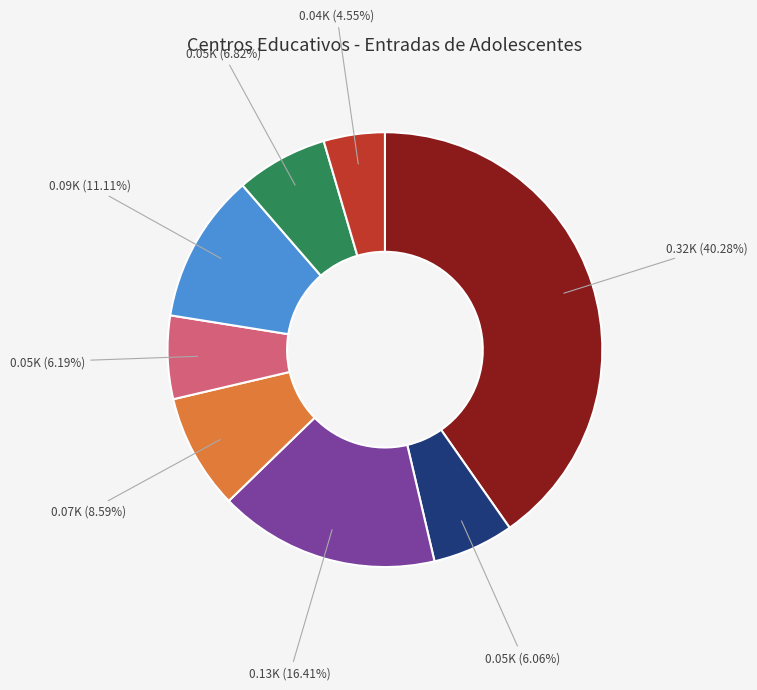

Is there any slice that represents more than half of the pie?

No